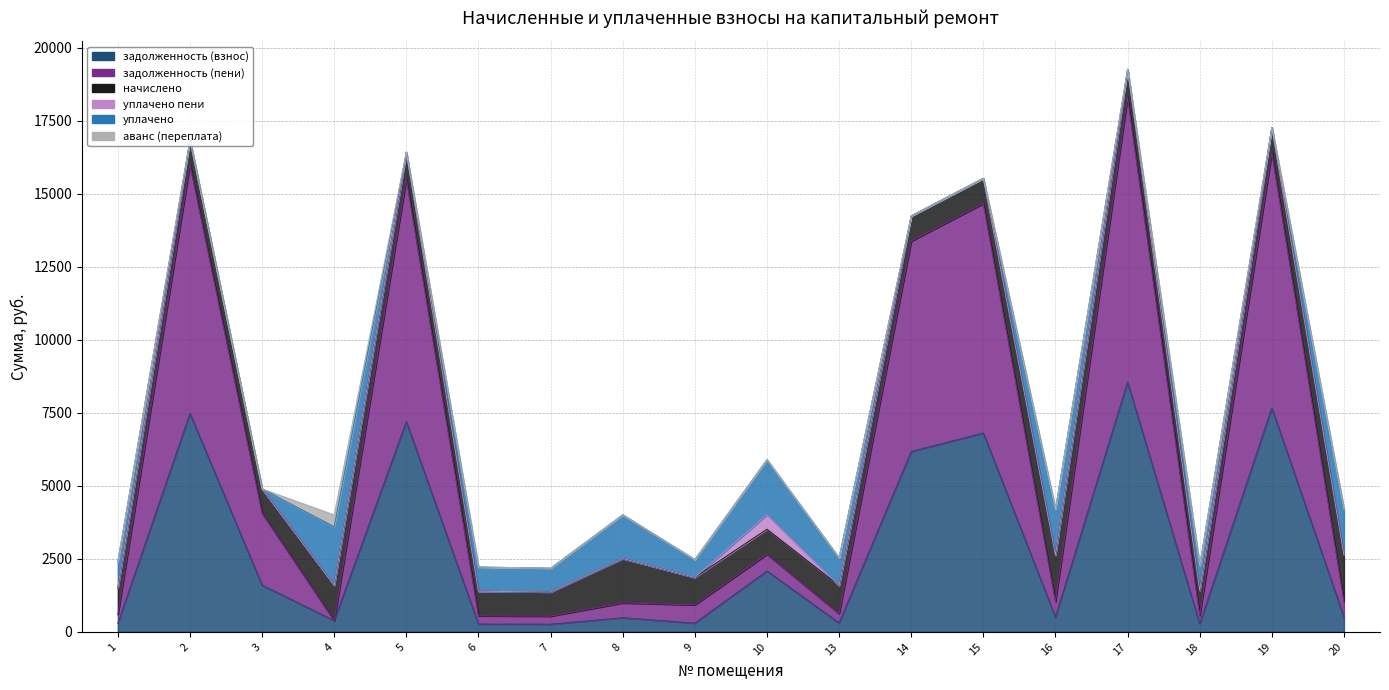

The value of уплачено at 16 is 1569.8. True or false?

True